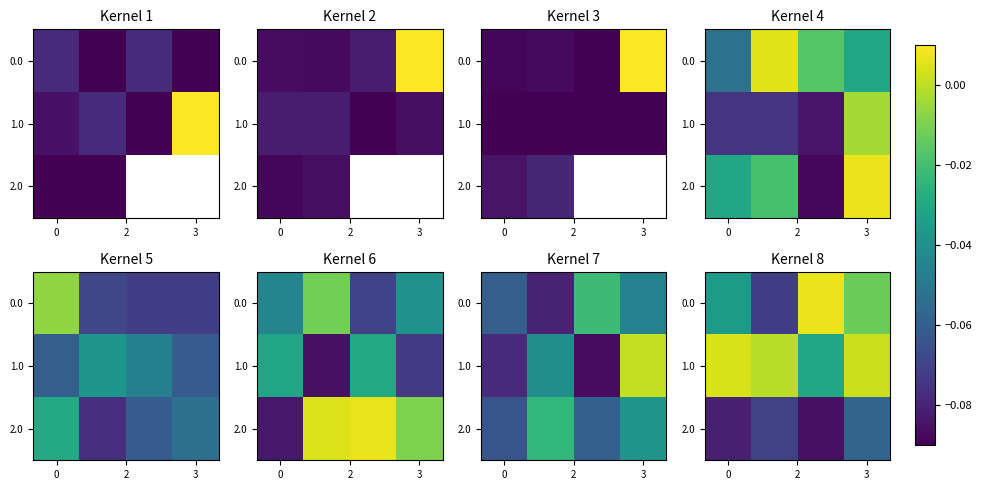

How many data points in 1.0 are above 0?

2